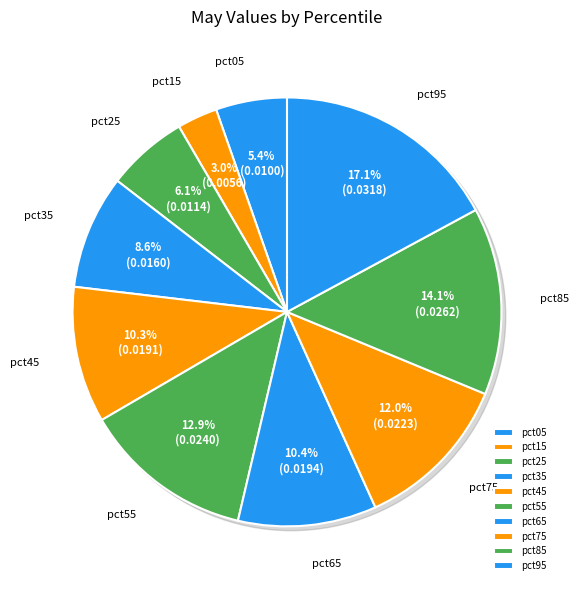

Is the sum of pct25 and pct05 greater than half?

No